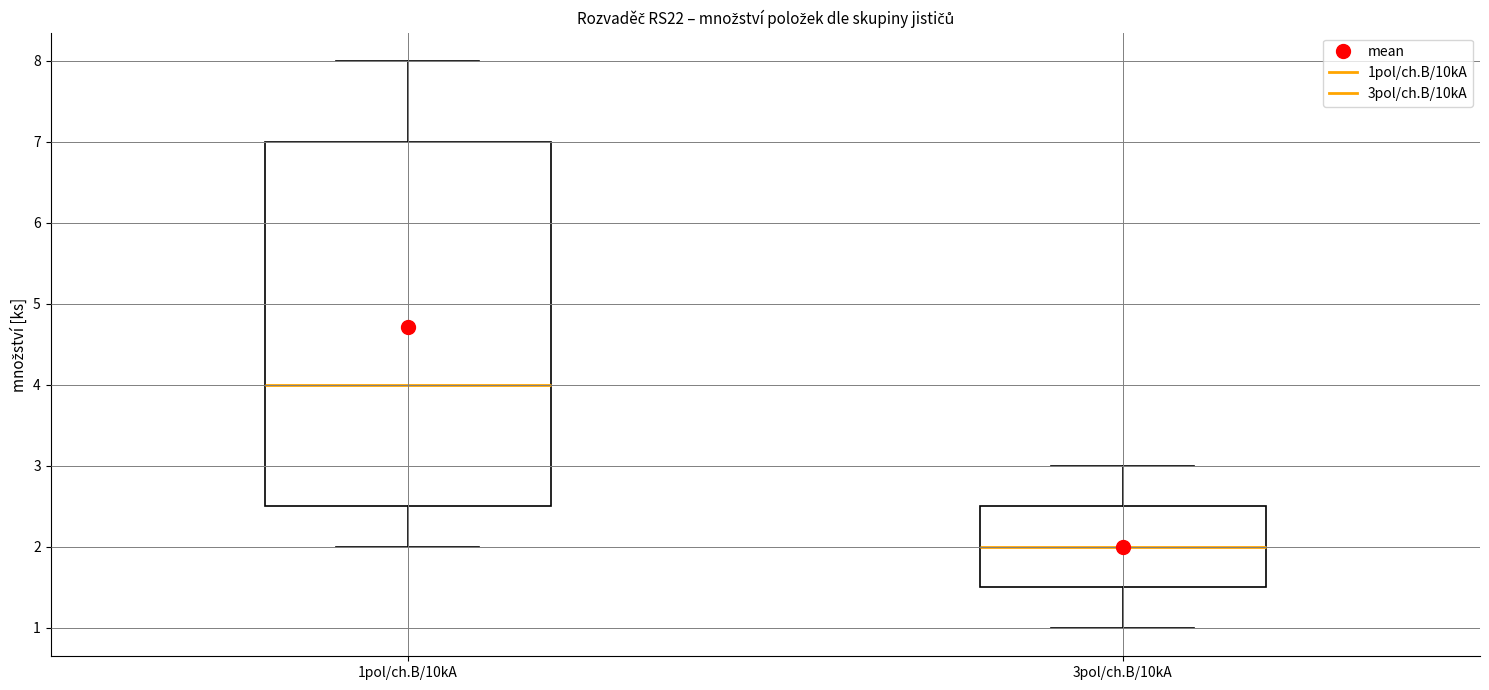

Which box's median line is the highest?

1pol/ch.B/10kA